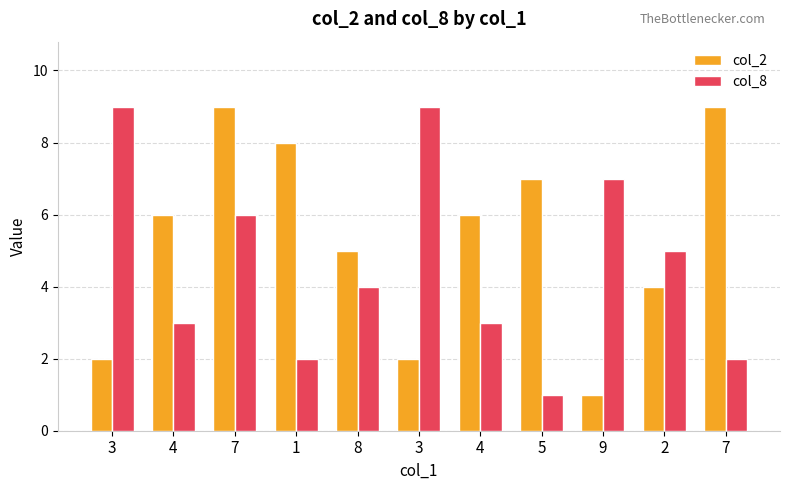

The value of col_8 at 3 is 5. True or false?

False